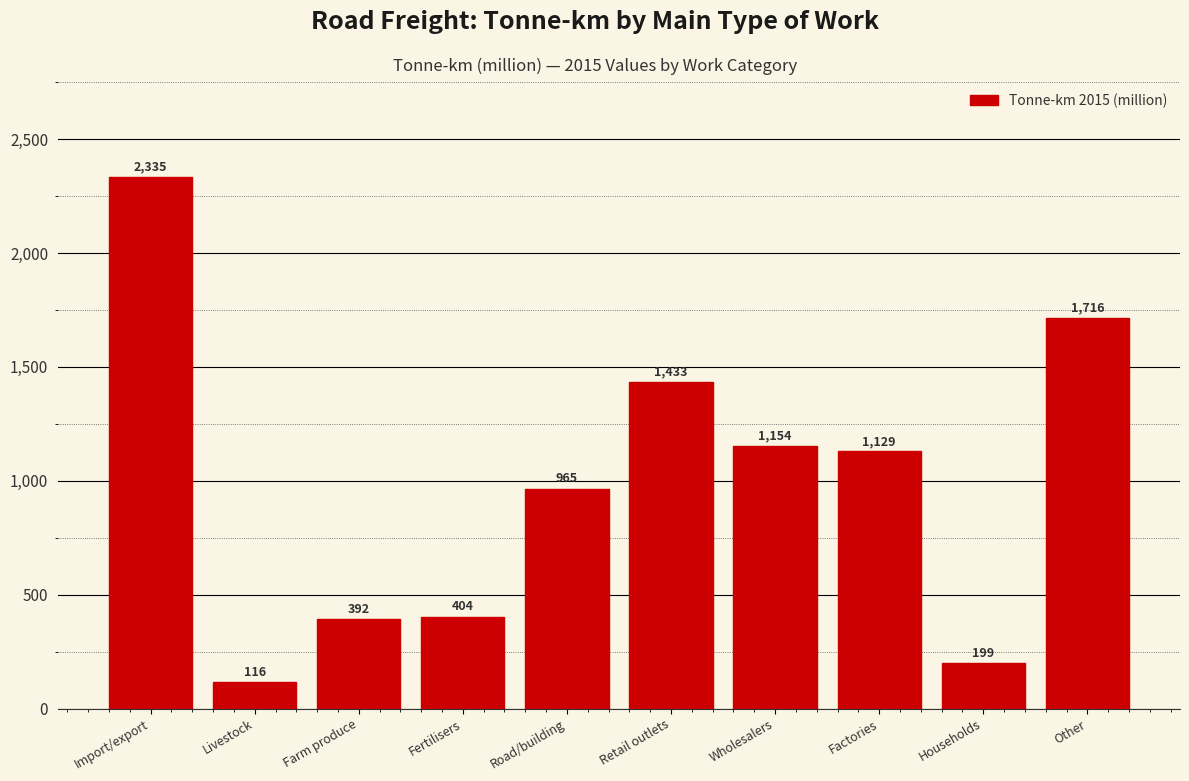

Reading right to left, transcribe all the data shown in this chart.

Other=1716	Households=199	Factories=1129	Wholesalers=1154	Retail outlets=1433	Road/building=965	Fertilisers=404	Farm produce=392	Livestock=116	Import/export=2335